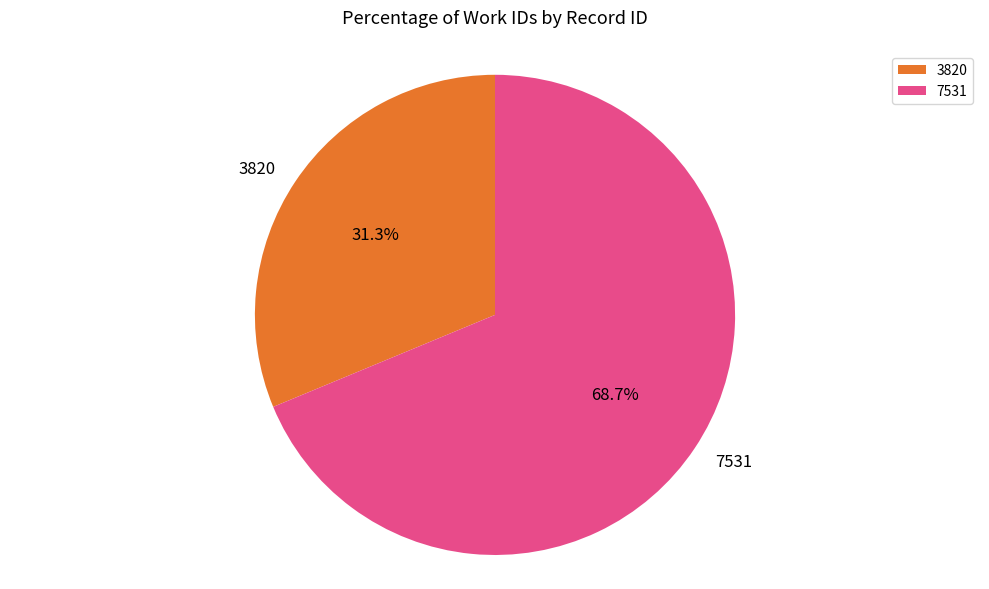

True or false: 7531 accounts for 75% of the total.

False